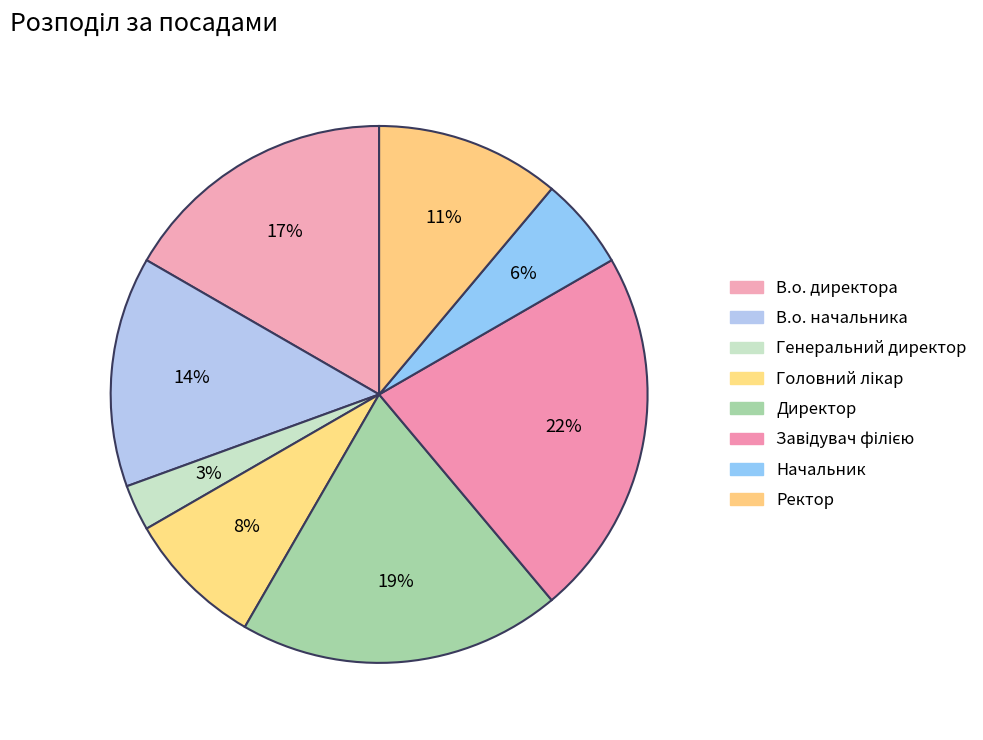

Between Директор and Генеральний директор, which is larger?

Директор